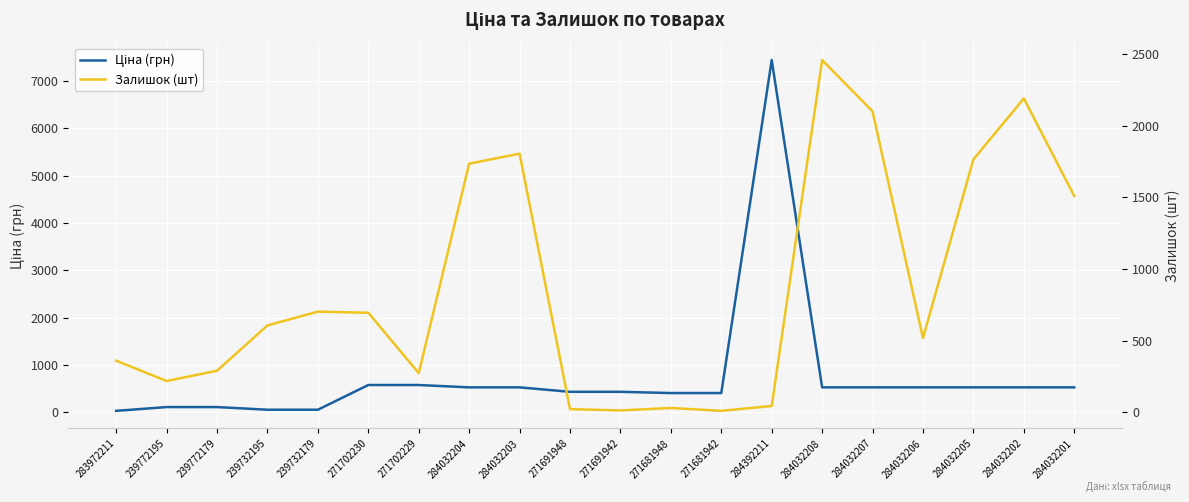

At how many categories does at least one series exceed 77?

20